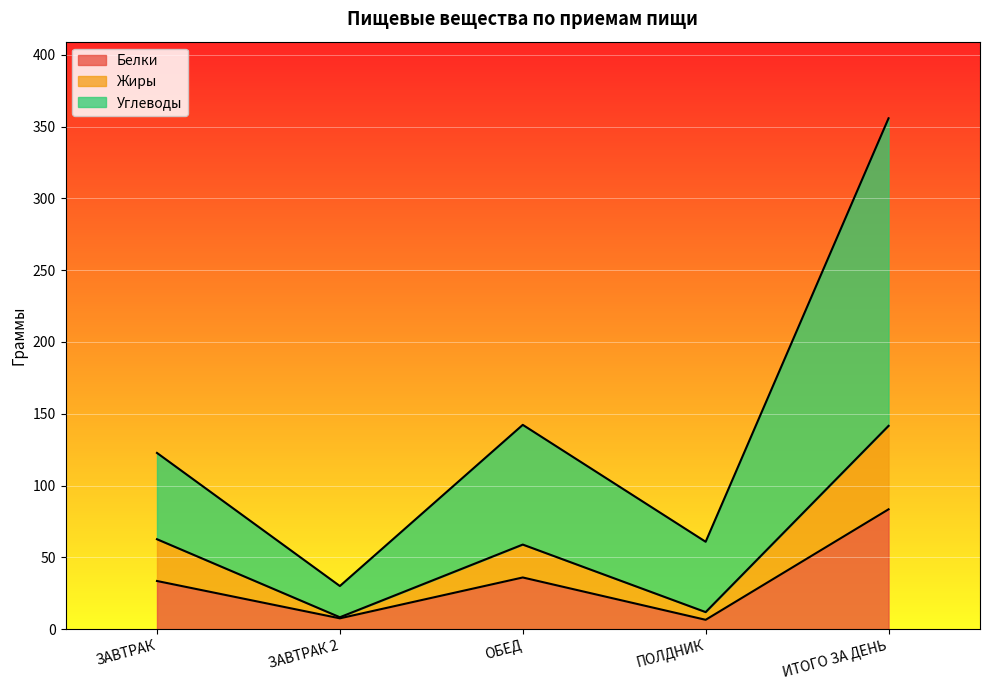

At which label does Белки reach its peak?

ИТОГО ЗА ДЕНЬ